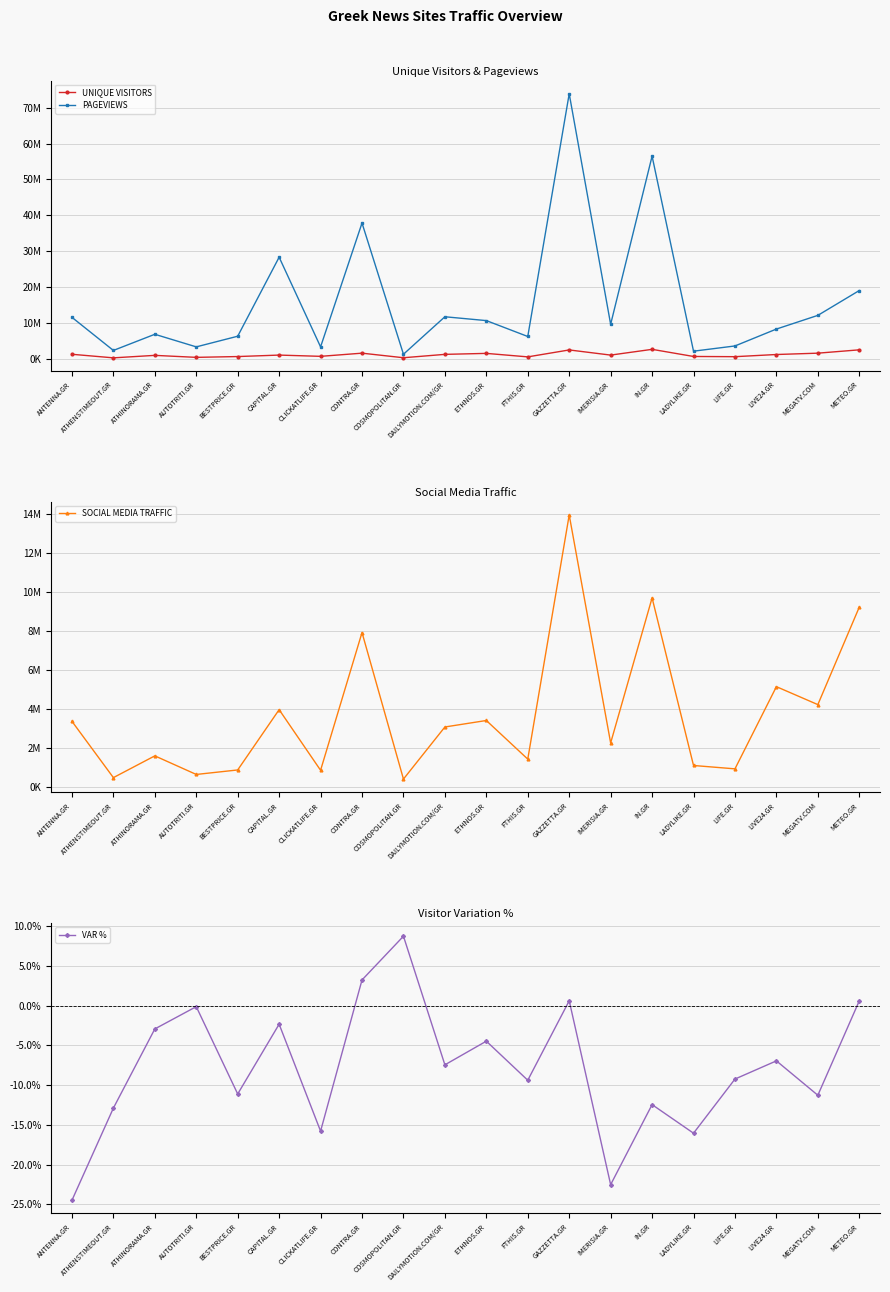

Where does the UNIQUE VISITORS series first go above 977701?

ANTENNA.GR